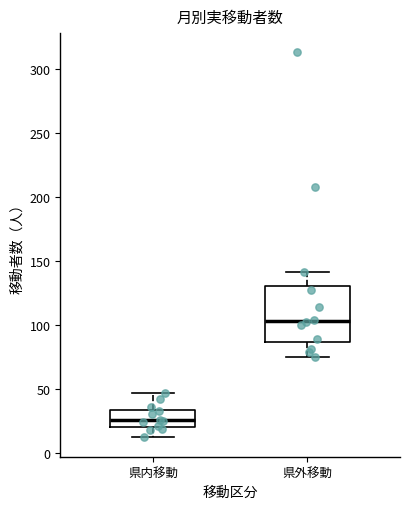

Where is the upper edge of the box for 県外移動 on the y-axis? The values are not printed on the chart, so give them approximately, as read against the axis.

130